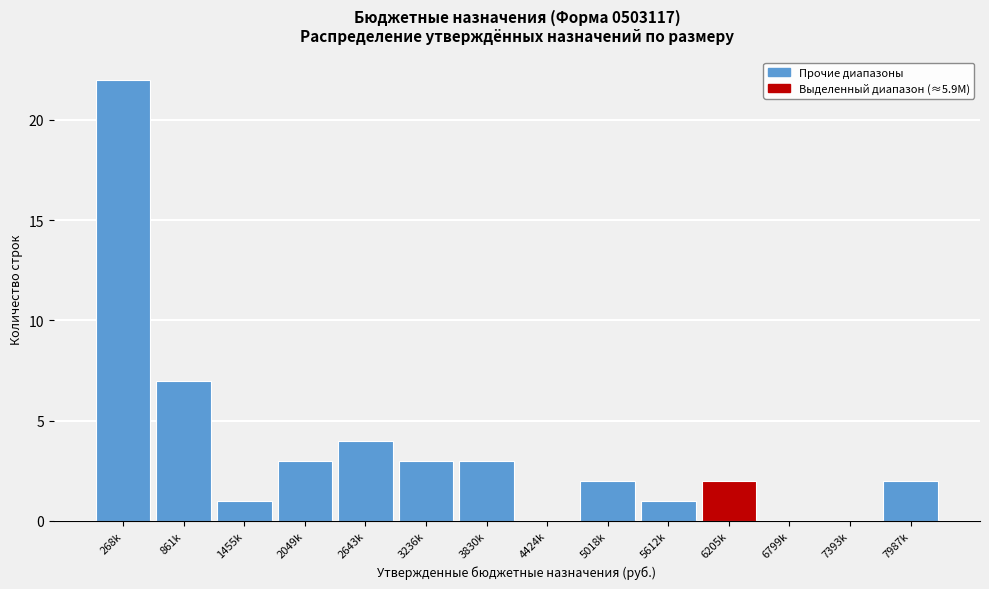

Reading right to left, transcribe all the data shown in this chart.

7987k=2	7393k=0	6799k=0	6205k=2	5612k=1	5018k=2	4424k=0	3830k=3	3236k=3	2643k=4	2049k=3	1455k=1	861k=7	268k=22